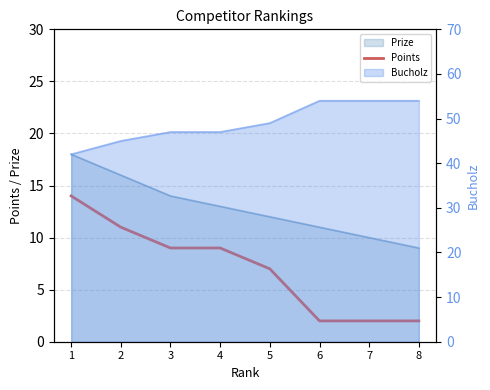

The value at 4 is 9. True or false?

True